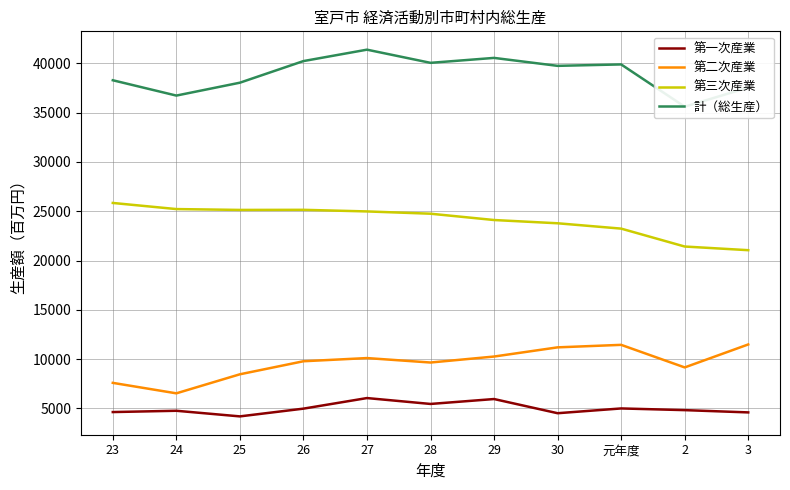

What is the value of the 計（総生産） point at the 1st from the left?

38290